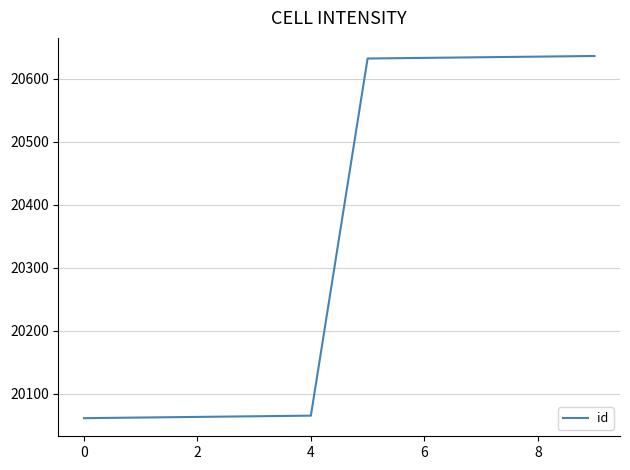

What is the difference between the maximum and minimum values?

575